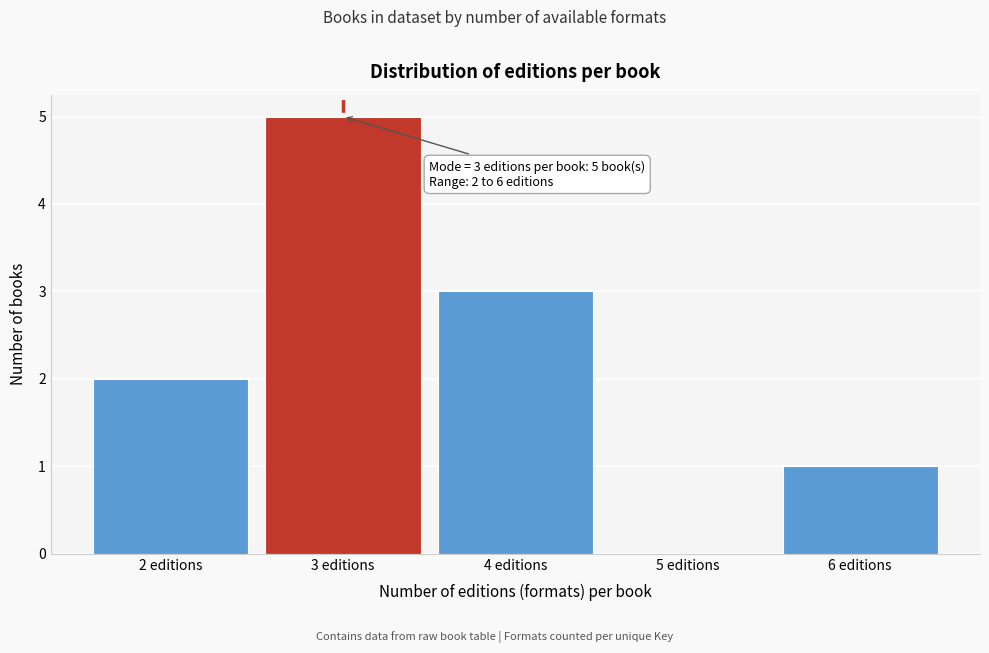

Reading left to right, extract all data points from this chart.

2 editions=2	3 editions=5	4 editions=3	5 editions=0	6 editions=1